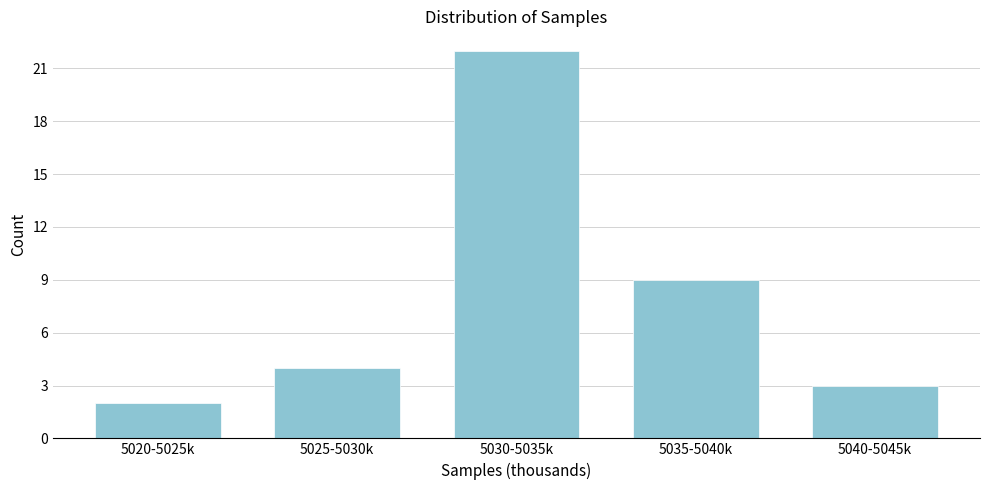

Reading left to right, what are all the values shown in this chart?

5020-5025k=2	5025-5030k=4	5030-5035k=22	5035-5040k=9	5040-5045k=3